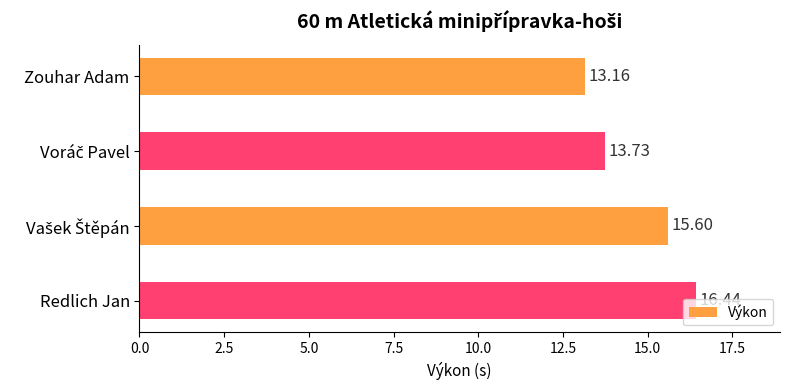

What is the label of the 1st bar from the bottom?

Redlich Jan